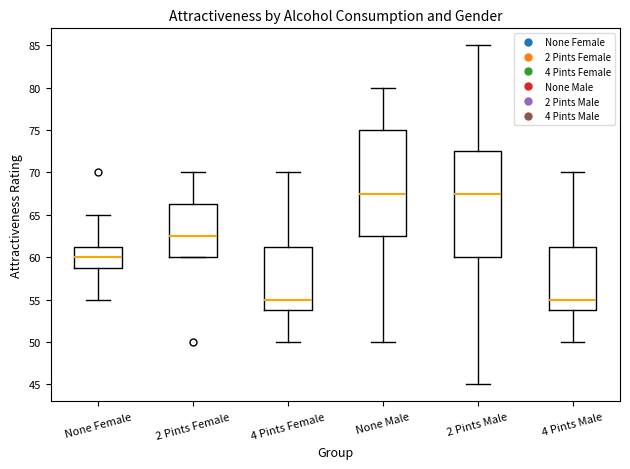

Reading left to right, read every box against the y-axis: the position of its median line, the range the box covers, and the ends of its whiskers. The values are not printed on the chart, so give them approximately, as read against the axis.

None Female: median 60.0, box 59.0 to 61.5, whiskers 55.0 to 65.0
2 Pints Female: median 62.5, box 60.0 to 66.5, whiskers 60.0 to 70.0
4 Pints Female: median 55.0, box 54.0 to 61.5, whiskers 50.0 to 70.0
None Male: median 67.5, box 62.5 to 75.0, whiskers 50.0 to 80.0
2 Pints Male: median 67.5, box 60.0 to 72.5, whiskers 45.0 to 85.0
4 Pints Male: median 55.0, box 54.0 to 61.5, whiskers 50.0 to 70.0